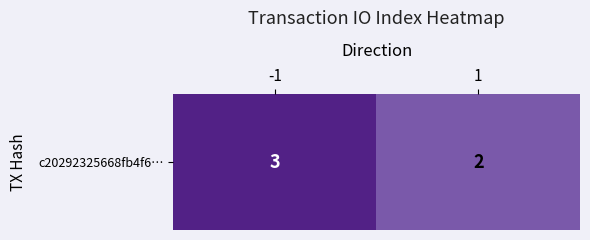

Rank the categories by value from lowest to highest.

1, -1